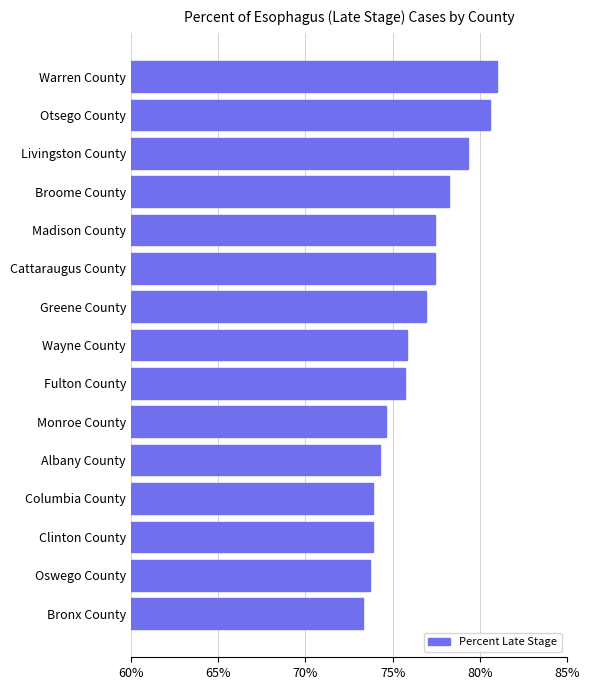

The chart shows a value of 73.3 at Bronx County. True or false?

True